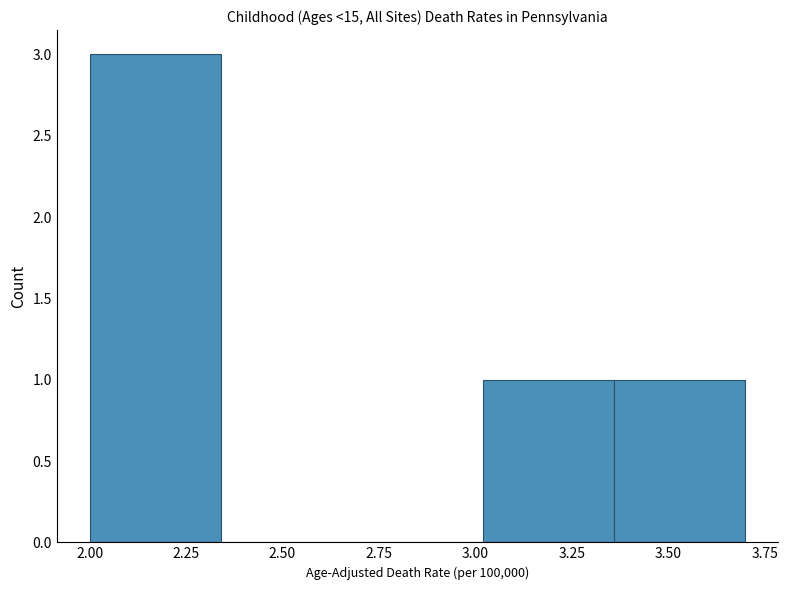

Which range on the x-axis has the tallest bar?

2.00 to 2.34